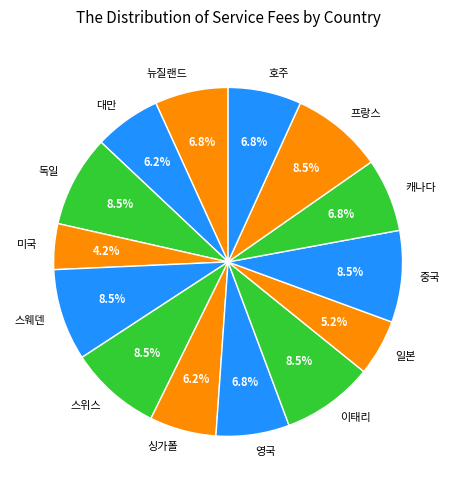

Is 대만 the majority of the pie?

No